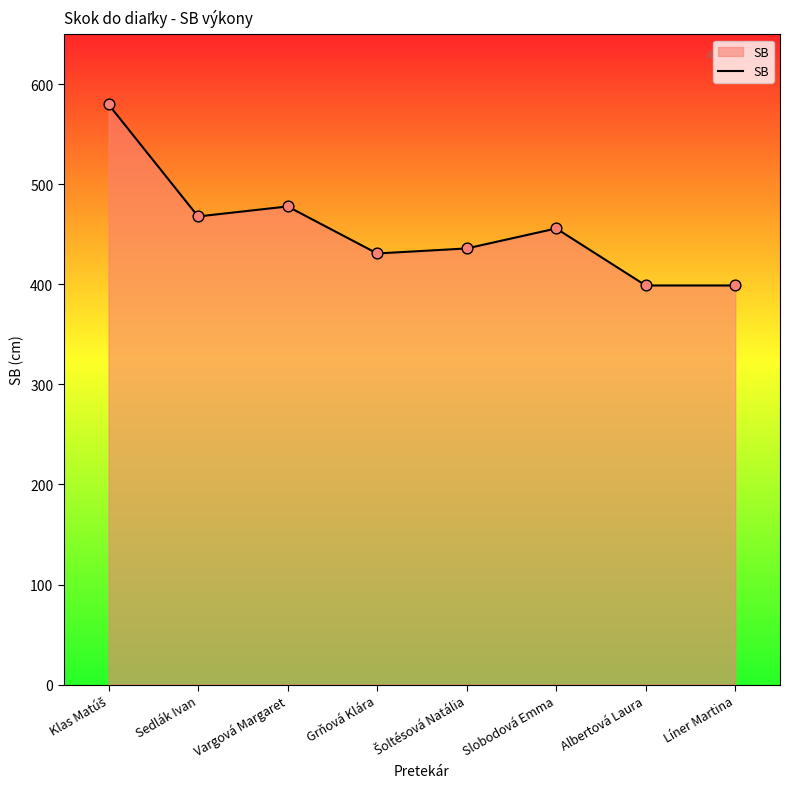

Approximately how many times larger is the value at Líner Martina compared to Albertová Laura?

1.0